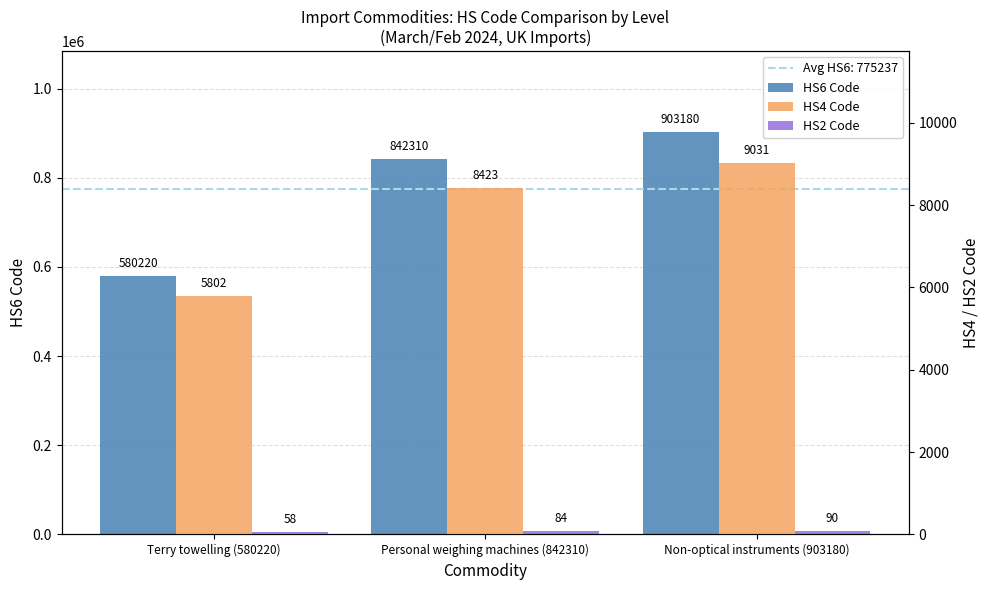

Which category has the lowest value across all series?

Terry towelling (580220)